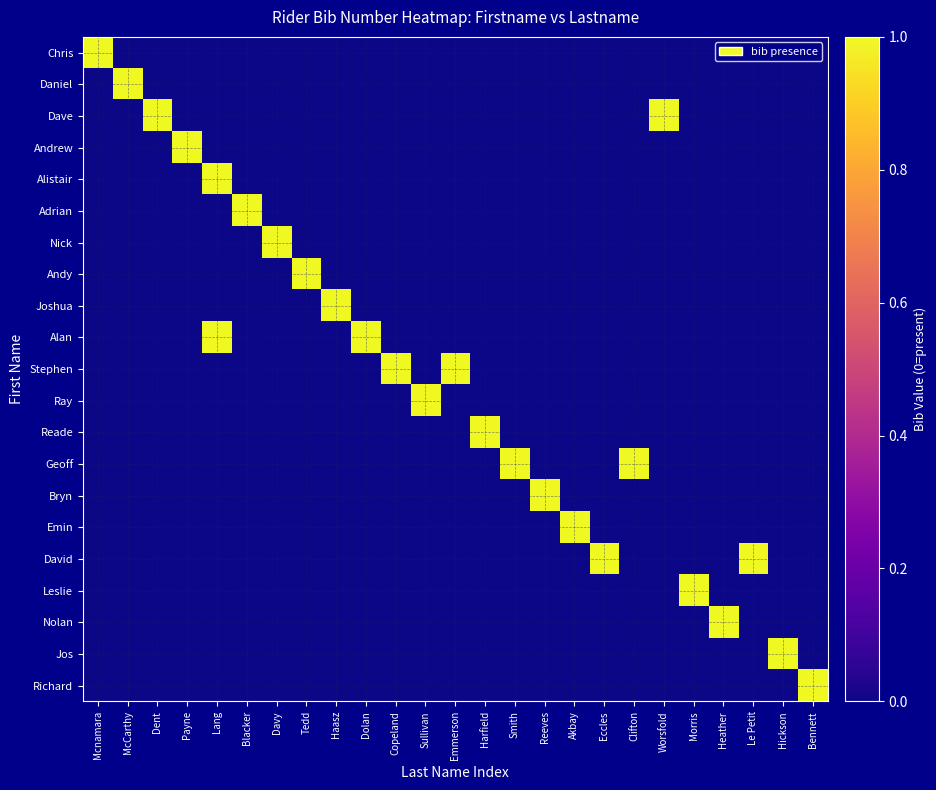

What is the total value across all series at Bennett?

1